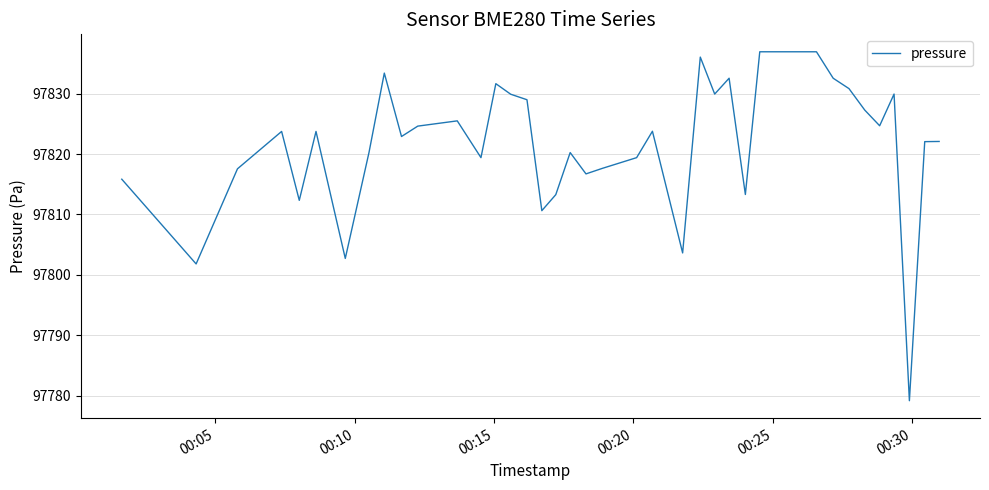

What is the greatest value displayed?

97836.9